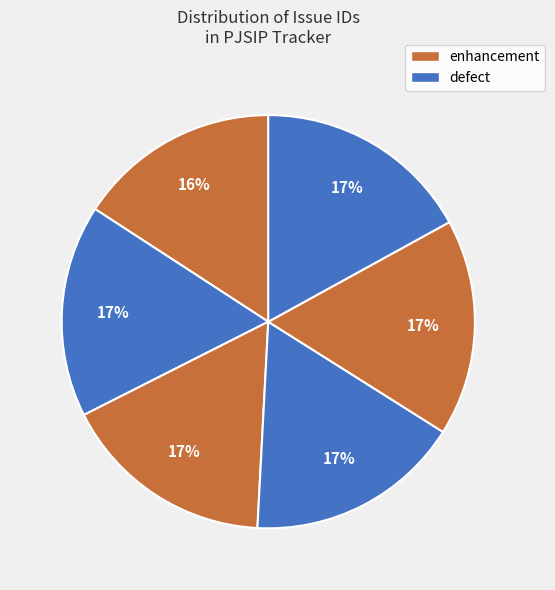

To the nearest percent, what is the difference between the largest and smallest slice percentages?

1%